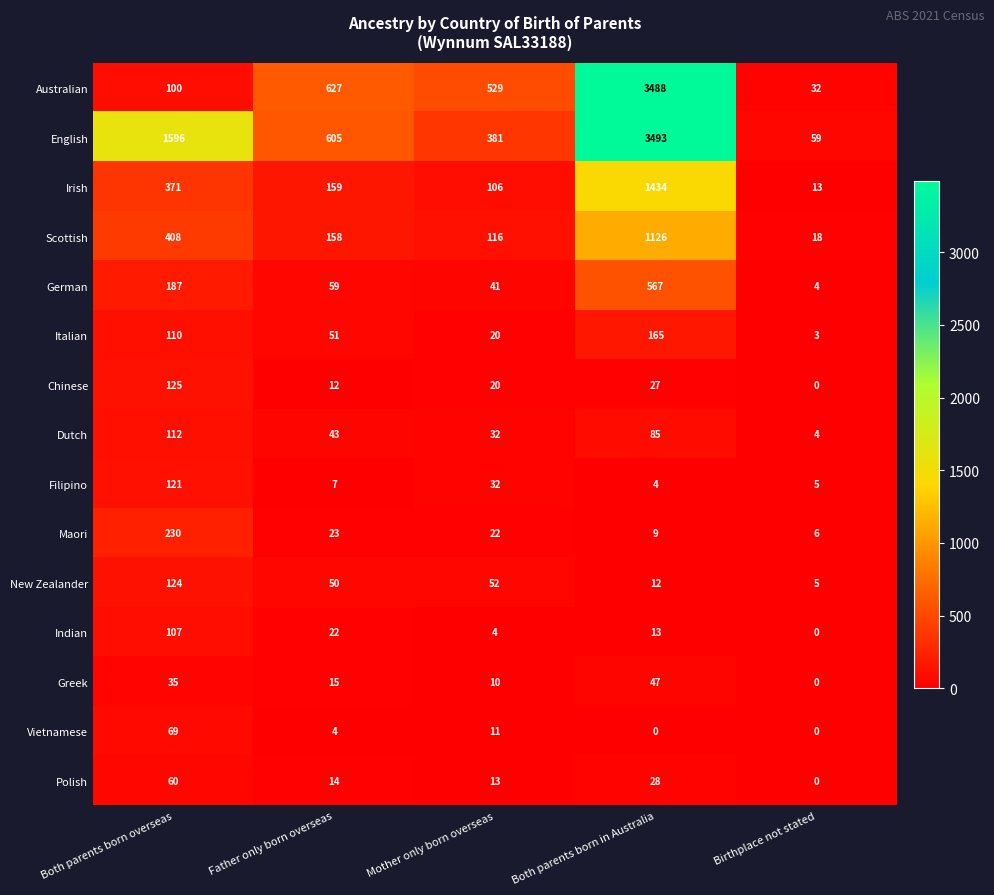

At which label does Scottish first exceed 158?

Both parents born overseas